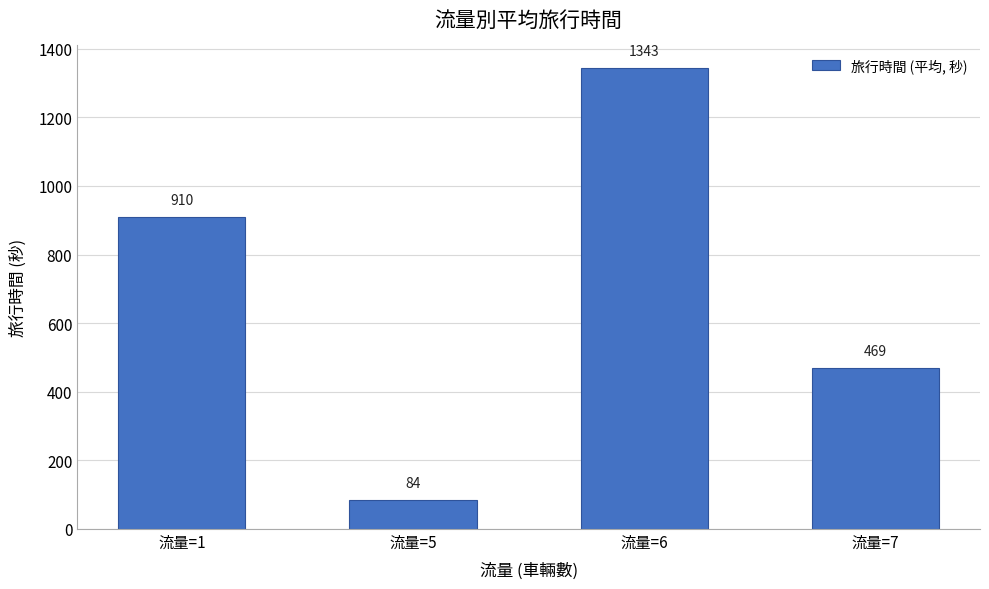

What is the difference between the second highest and minimum values?

825.5